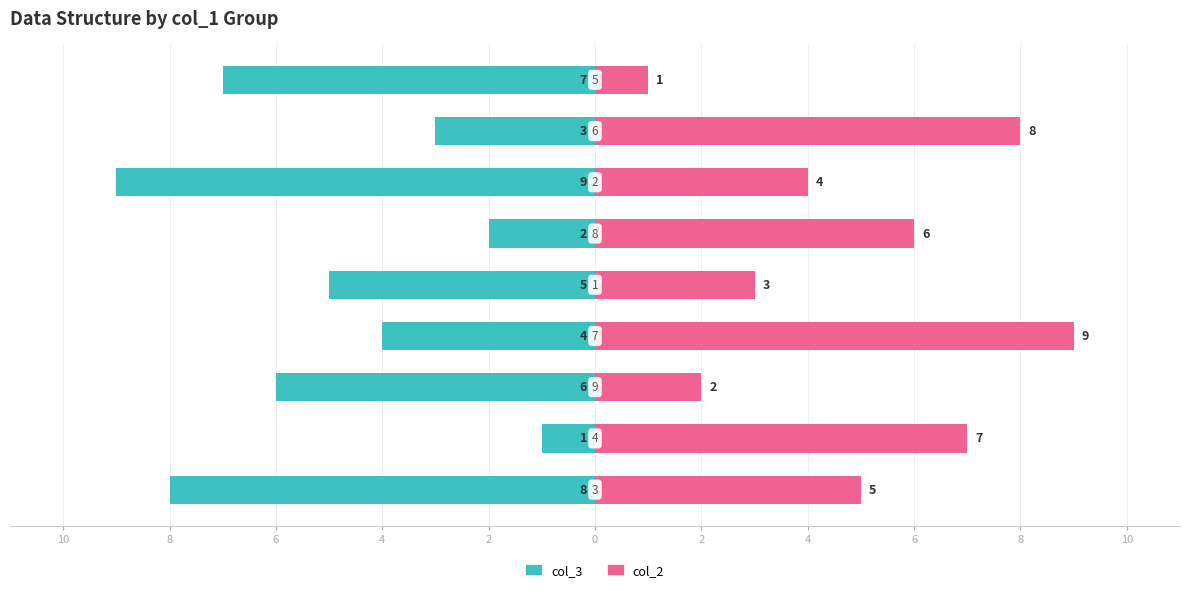

What is the label of the 3rd bar from the right?

2